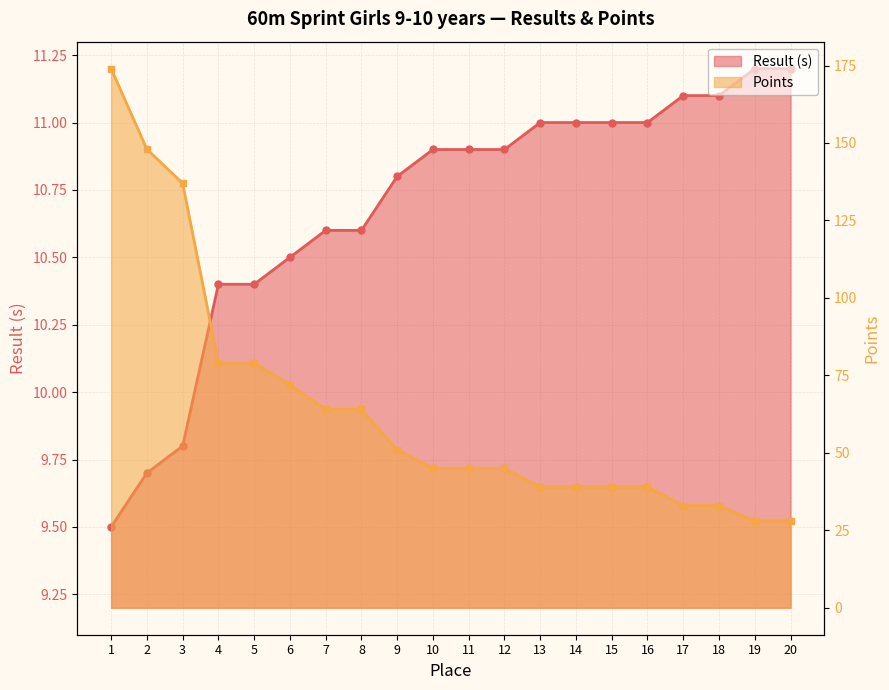

Reading right to left, transcribe all the data shown in this chart.

Result (s): 11.2	11.2	11.1	11.1	11.0	11.0	11.0	11.0	10.9	10.9	10.9	10.8	10.6	10.6	10.5	10.4	10.4	9.8	9.7	9.5
Points: 28.0	28.0	33.0	33.0	39.0	39.0	39.0	39.0	45.0	45.0	45.0	51.0	64.0	64.0	72.0	79.0	79.0	137.0	148.0	174.0